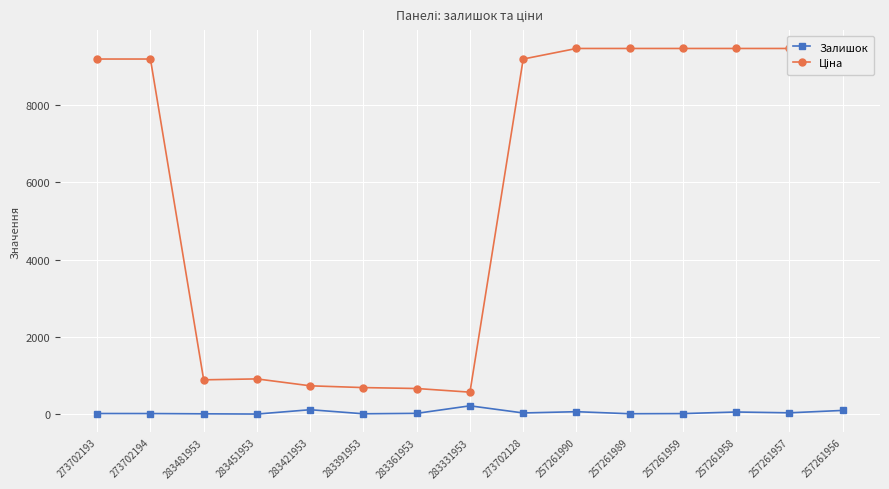

What is the maximum value shown in the chart?

9458.9